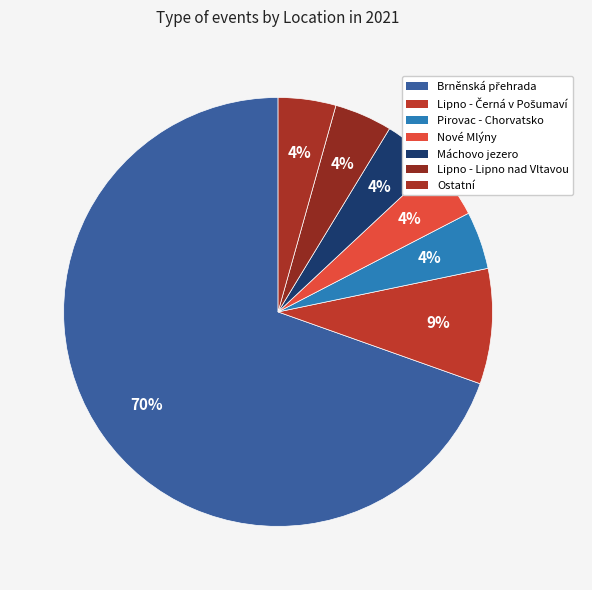

What is the majority slice?

Brněnská přehrada